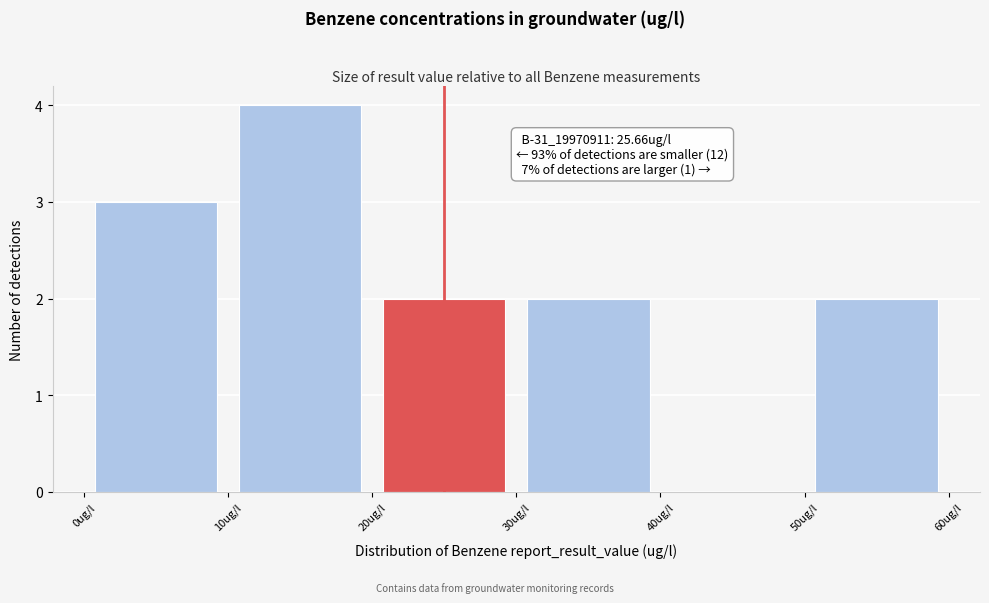

Over which range of the x-axis is the bar tallest?

10 to 20